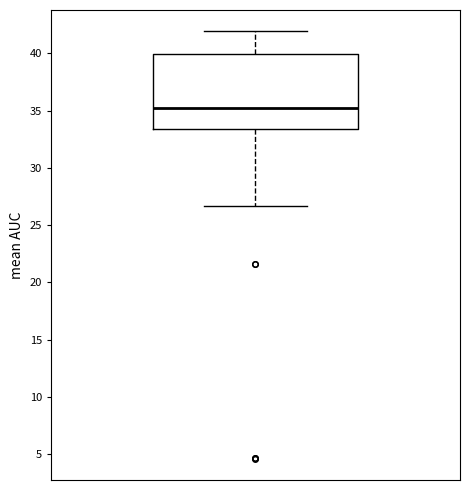

Transcribe this box plot: give where the median line is, the range the box spans, and where the two whiskers end, as read against the y-axis. The values are not printed on the chart, so give them approximately, as read against the axis.

median 35.5, box 33.5 to 40.0, whiskers 26.5 to 42.0